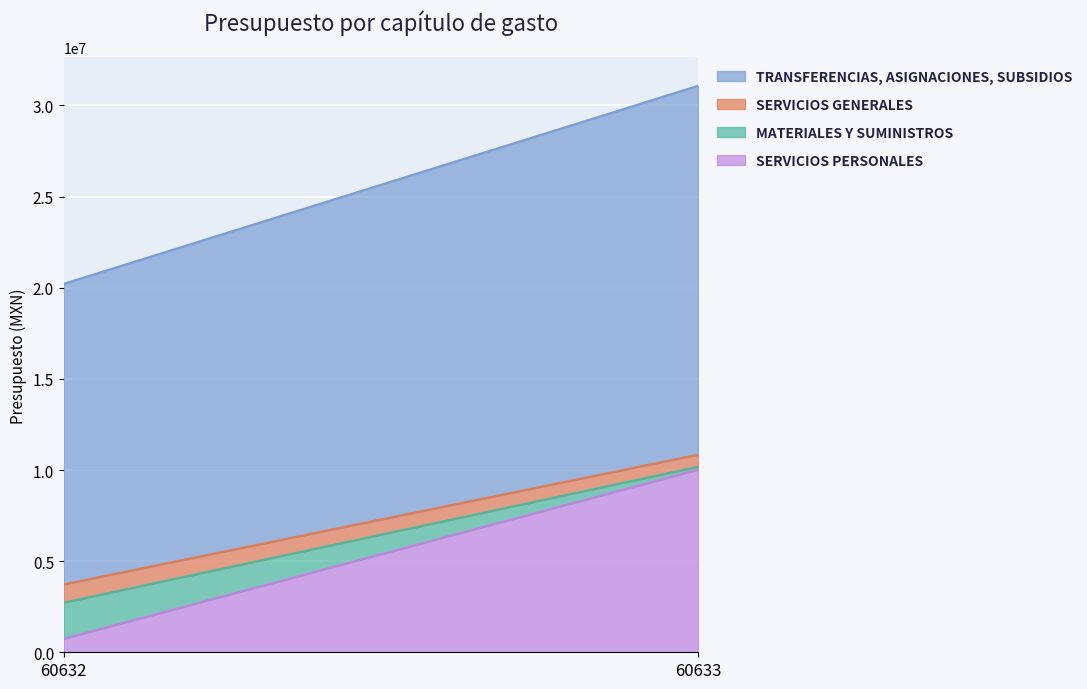

Rank the series by their maximum value, from highest to lowest.

TRANSFERENCIAS, ASIGNACIONES, SUBSIDIOS, SERVICIOS PERSONALES, MATERIALES Y SUMINISTROS, SERVICIOS GENERALES